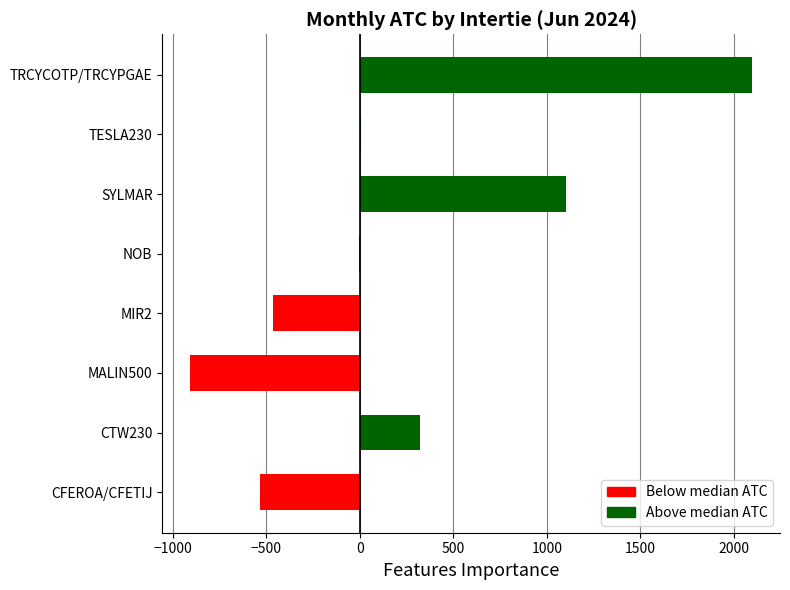

How many categories are shown in the chart?

8